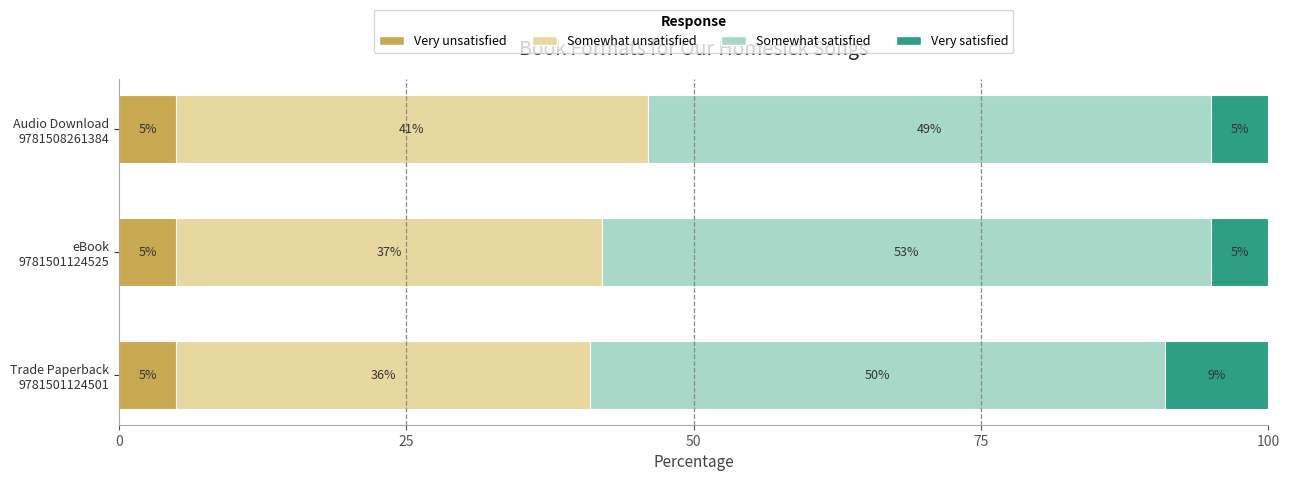

What is the maximum value for Very unsatisfied?

5